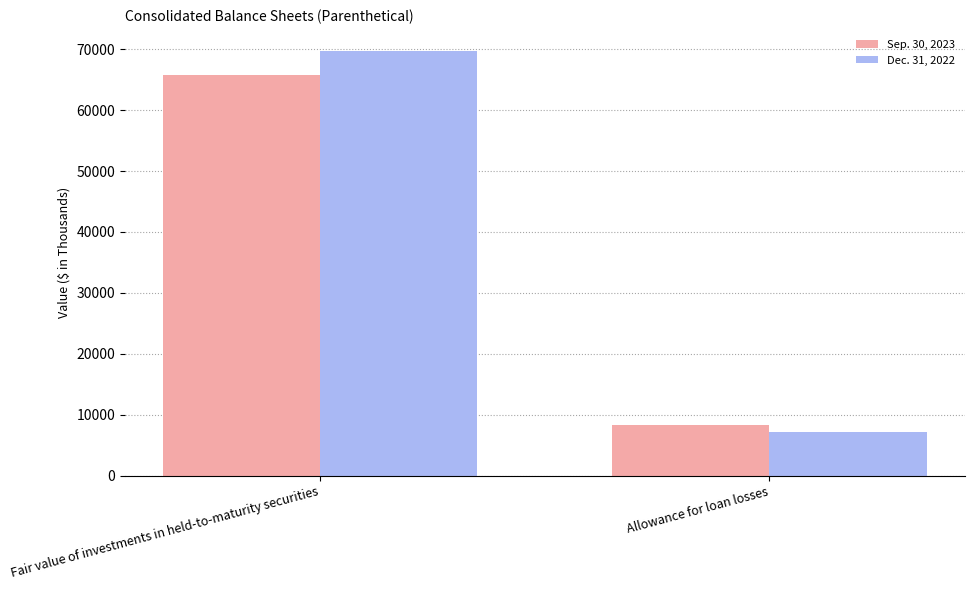

At which category is the sum across all series the highest?

Fair value of investments in held-to-maturity securities